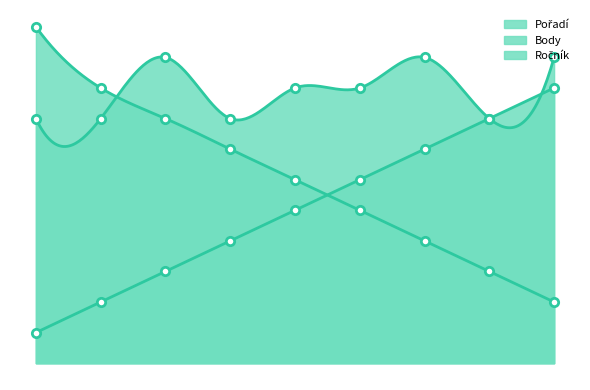

List the series in order of their overall mean, lowest first.

Pořadí, Body, Ročník